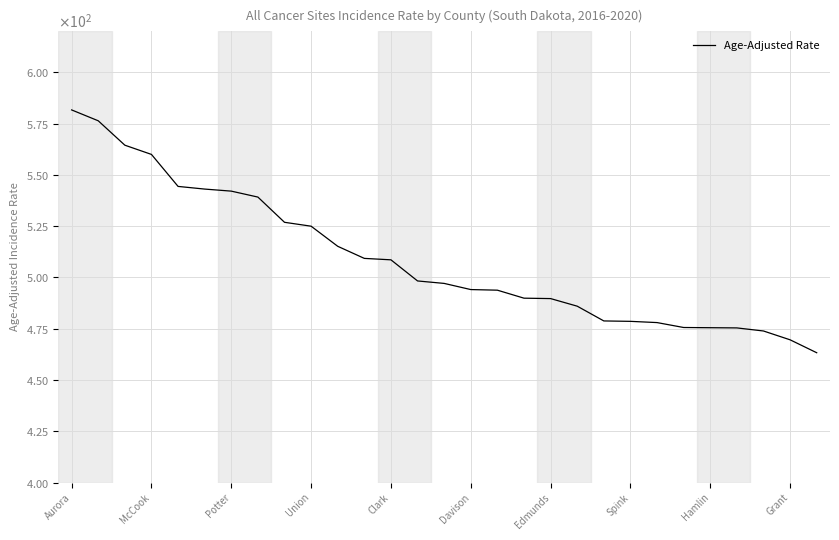

List the labels in order of value, largest first.

Aurora, McCook, Potter, Union, Clark, Davison, Edmunds, Spink, Hamlin, Grant, 10, 11, 12, 13, 14, 15, 16, 17, 18, 19, 20, 21, 22, 23, 24, 25, 26, 27, 28